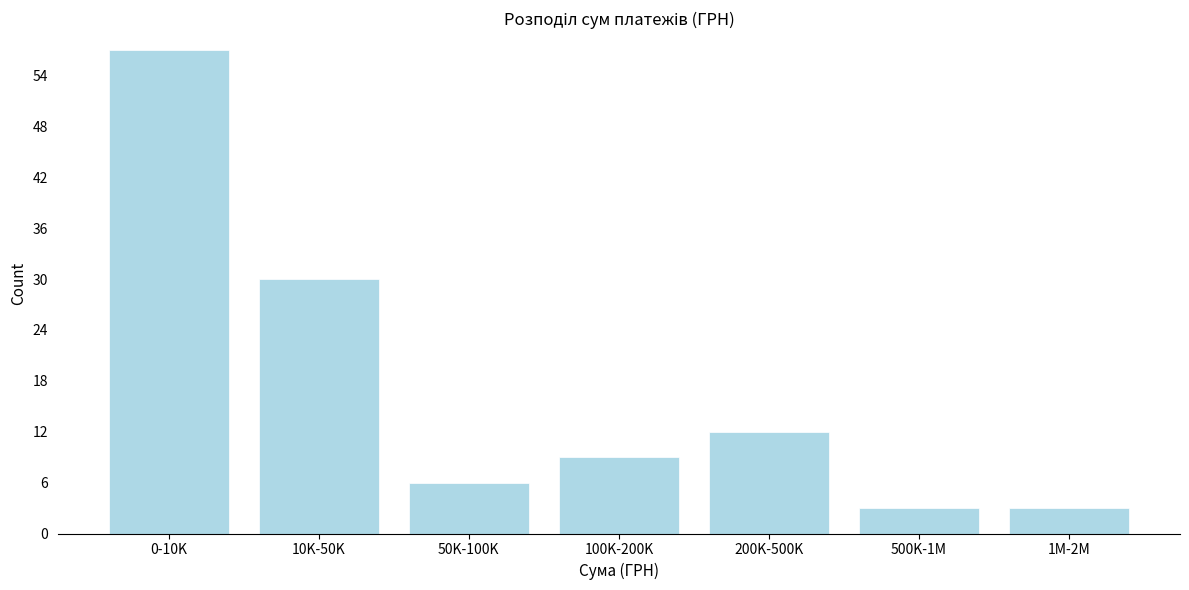

Reading right to left, transcribe all the data shown in this chart.

3	3	12	9	6	30	57